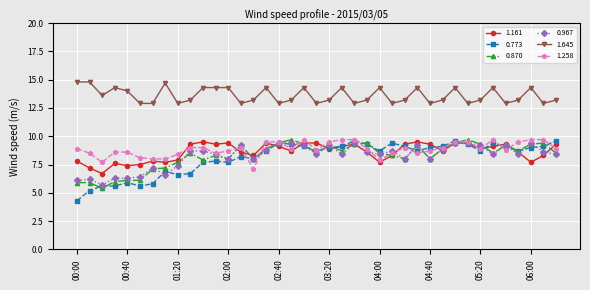

Which series has the widest spread of values?

0.773